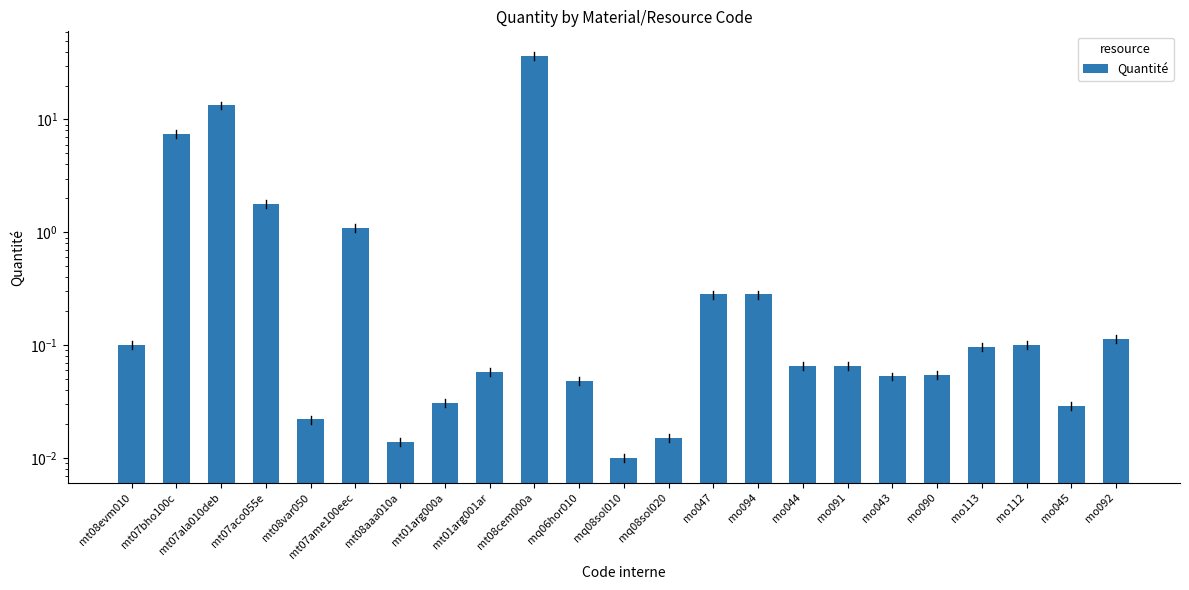

At which category does the chart reach its peak across all series?

mt08cem000a